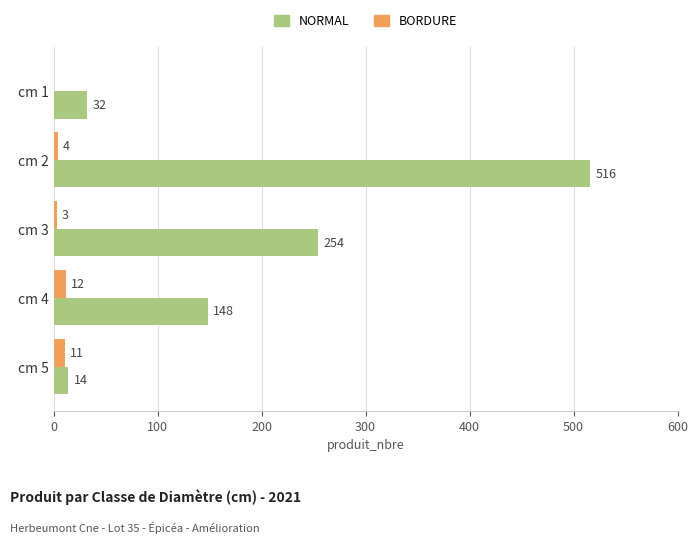

What is the highest value of the NORMAL series?

516